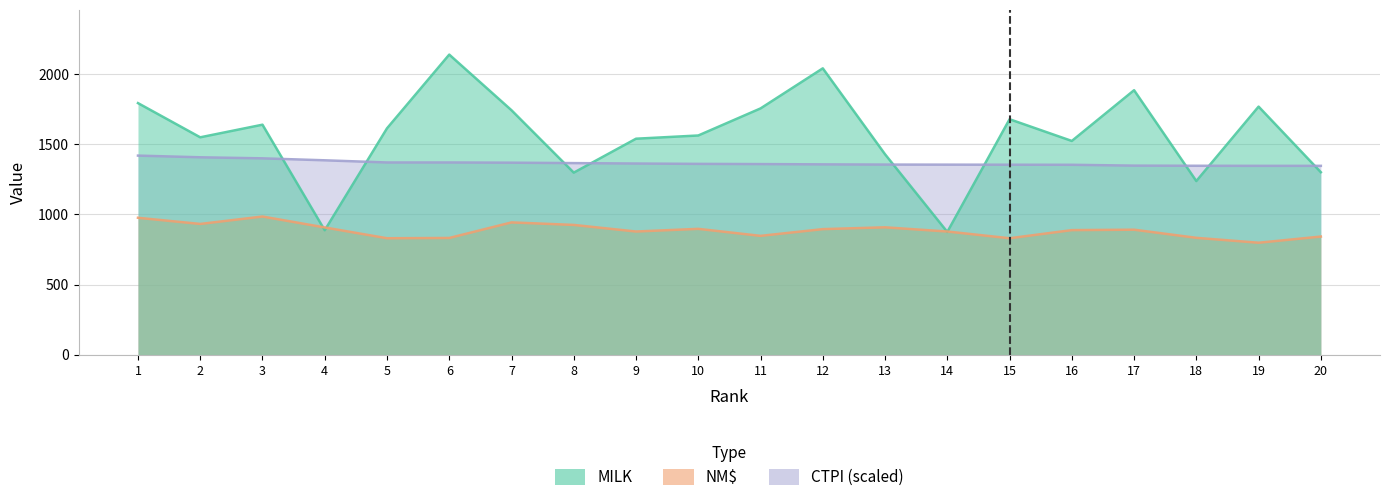

In NM$, how many points are lower than both neighbors (excluding endpoints)?

6